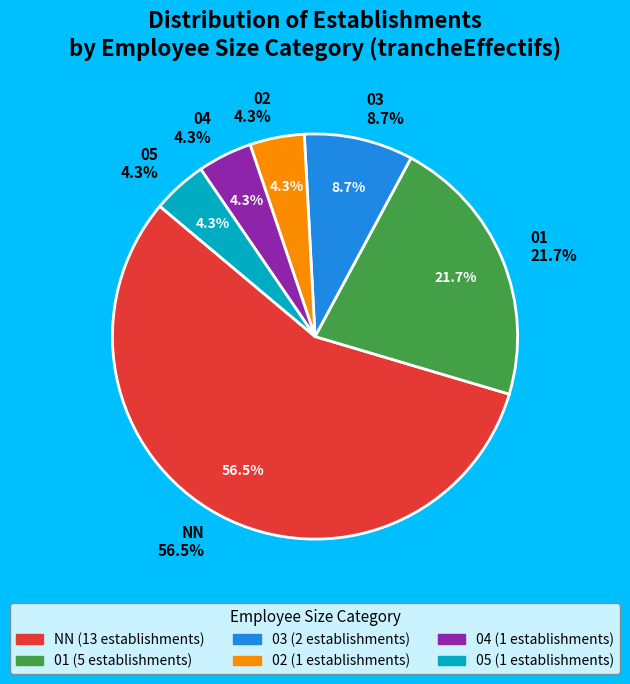

How many slices are in this pie chart?

6